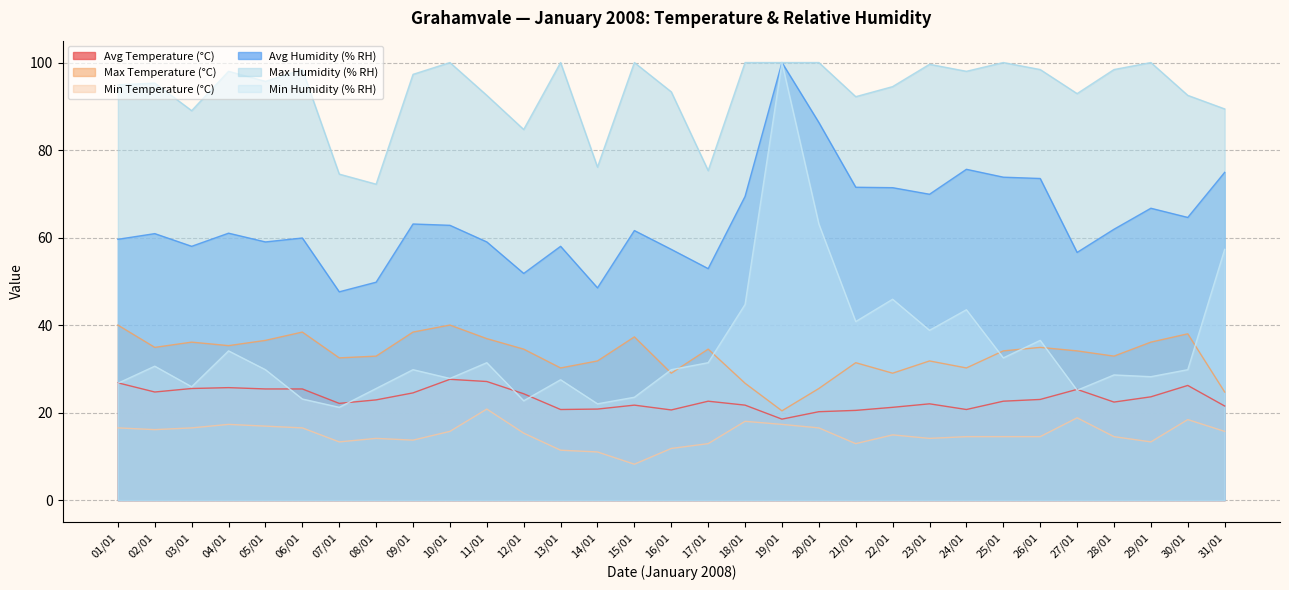

Where does the Avg Temperature (°C) series first go above 22?

01/01